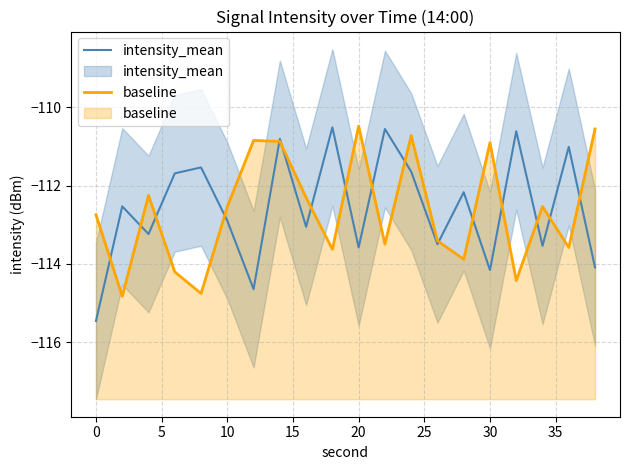

The intensity_mean series shows -182.4 at 30. True or false?

False